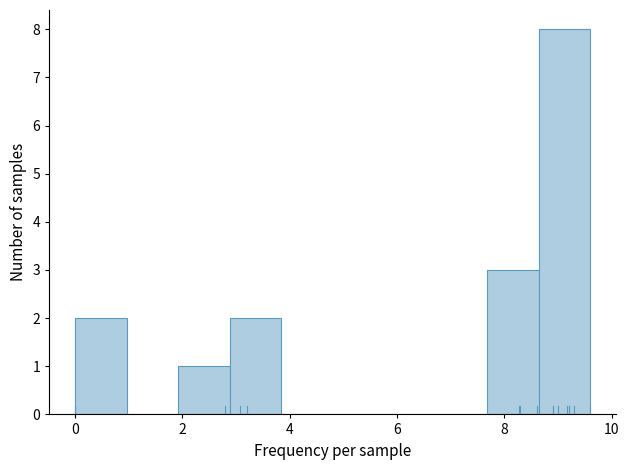

Which range on the x-axis has the tallest bar?

8.64 to 9.60